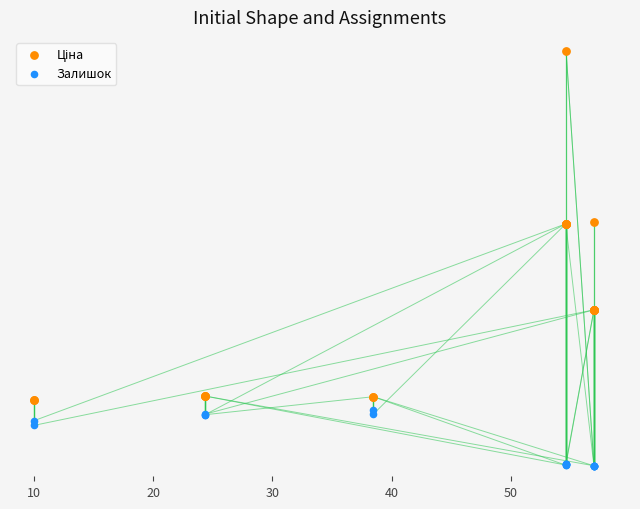

What are all the series names shown in the legend?

Ціна, Залишок